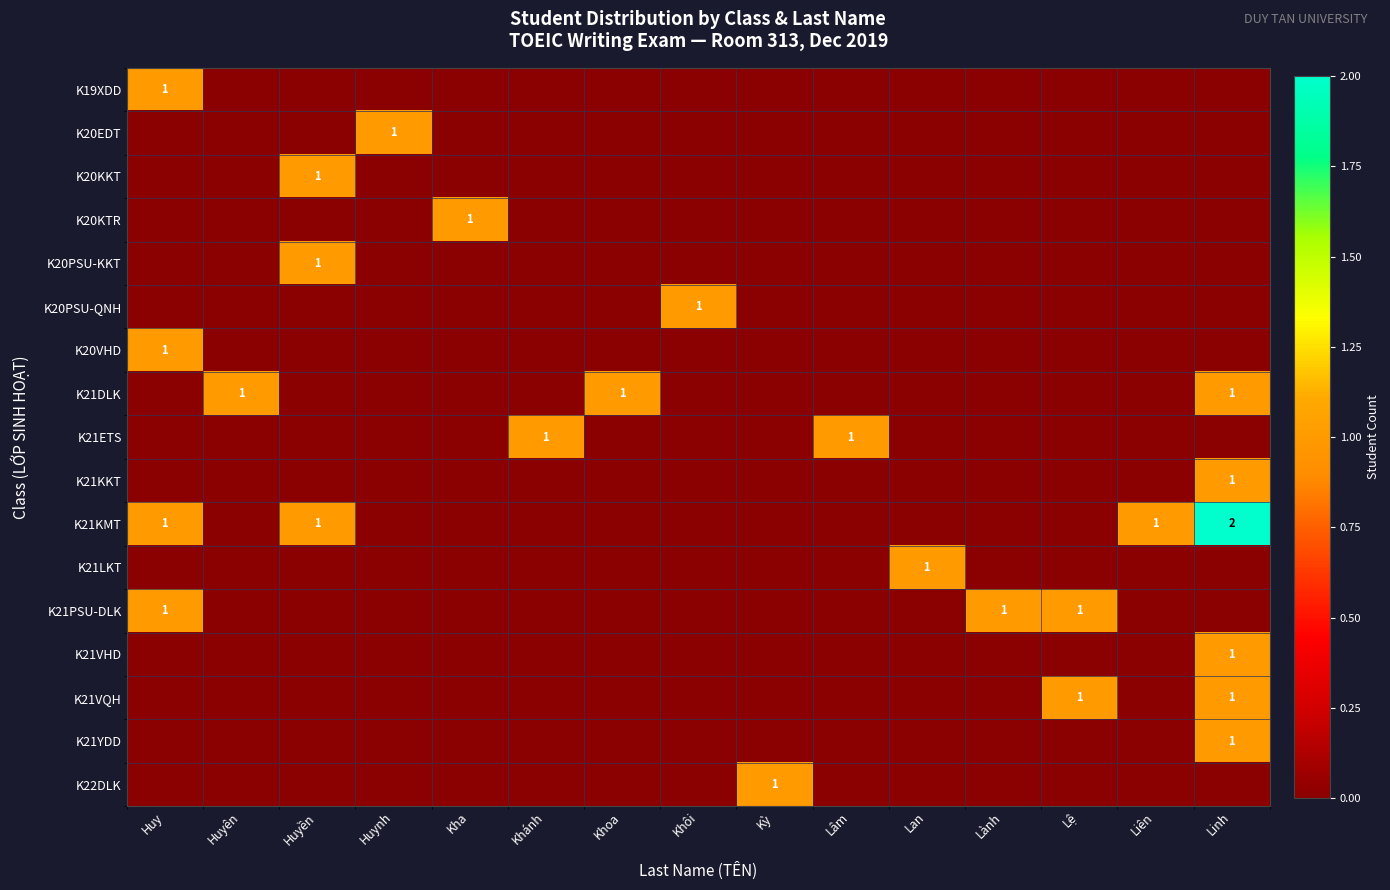

What is the spread (max minus min) of values at Kha?

1